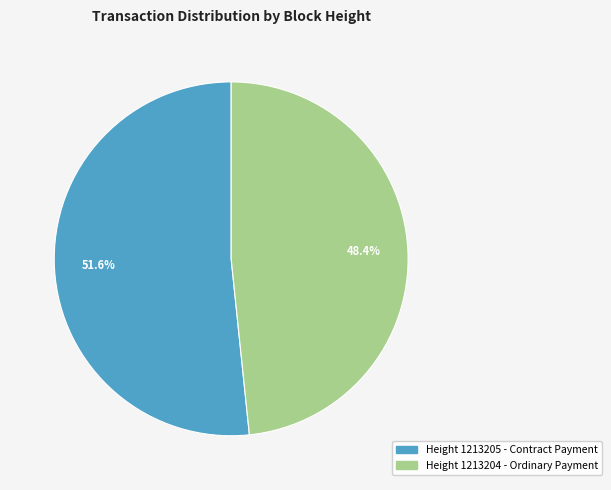

Does any single category account for the majority?

Yes